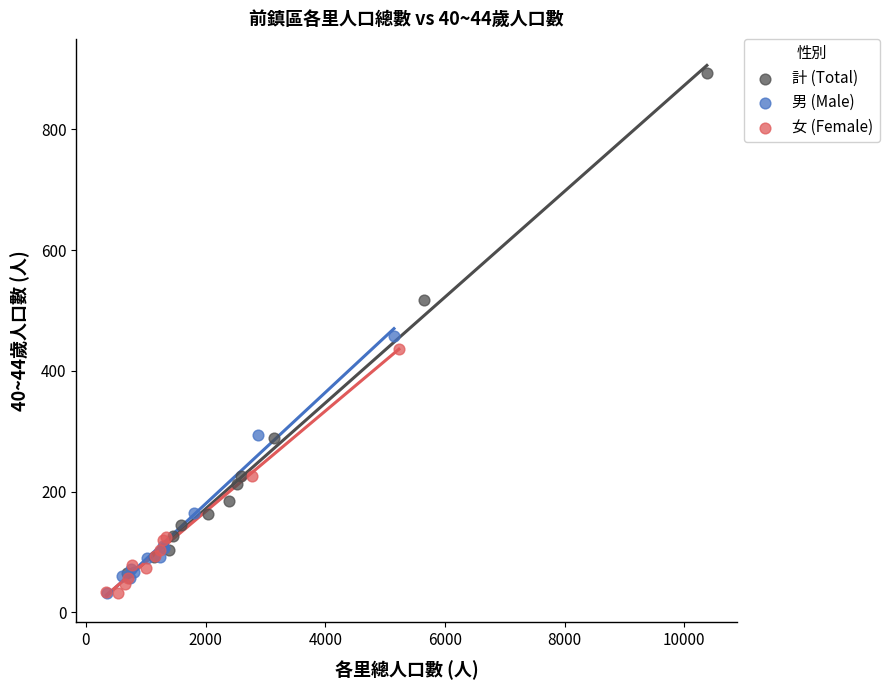

What are all the series names shown in the legend?

計 (Total), 男 (Male), 女 (Female)